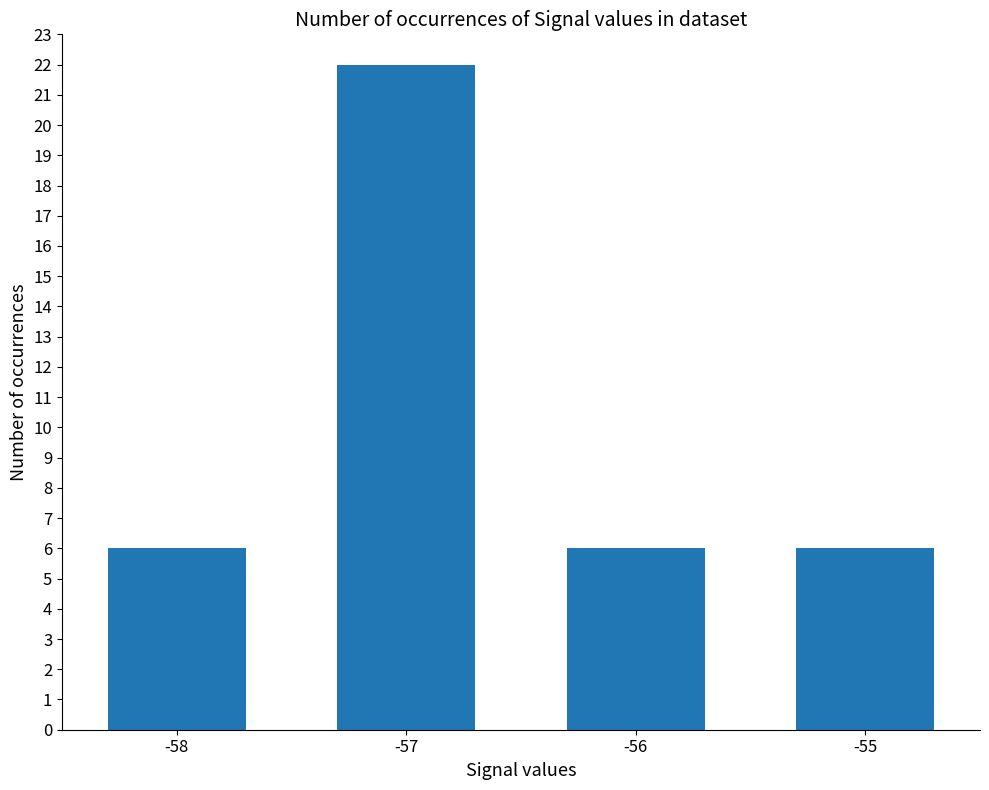

What is the sum of the values at -57 and -55?

28